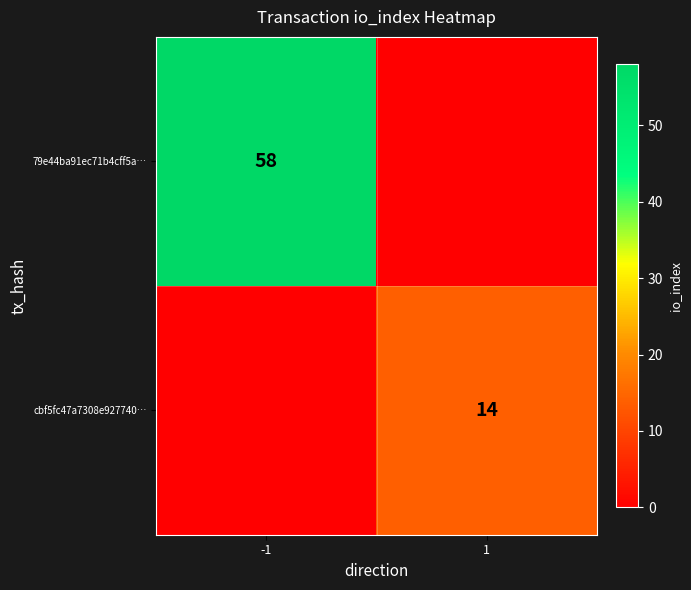

The 79e44ba91ec71b4cff5a… series shows 76 at -1. True or false?

False